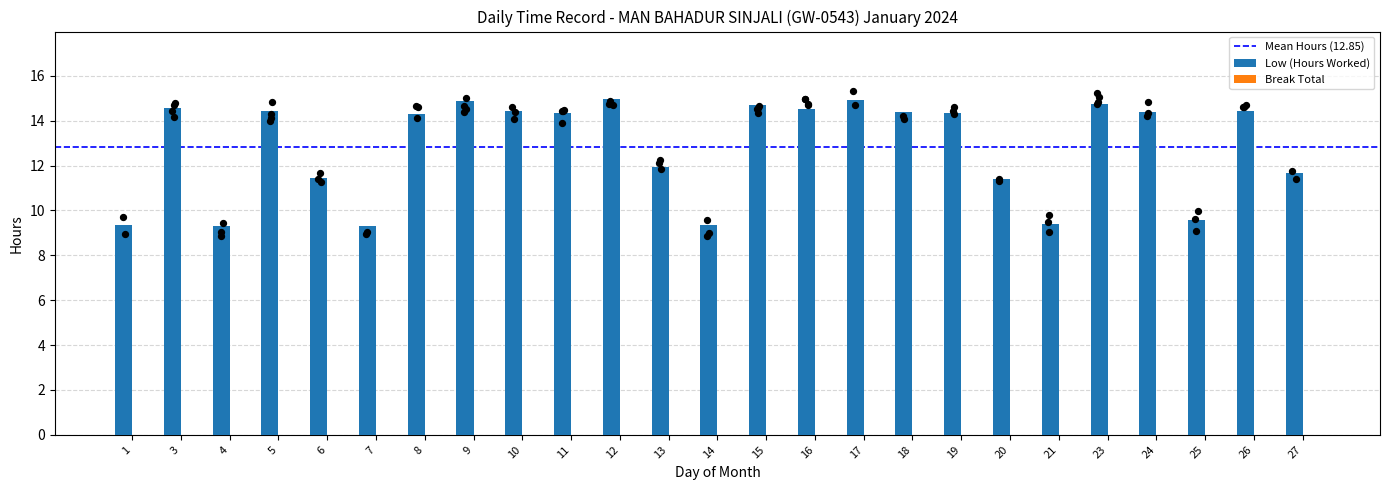

What is the change in value from 7 to 24?

+5.1